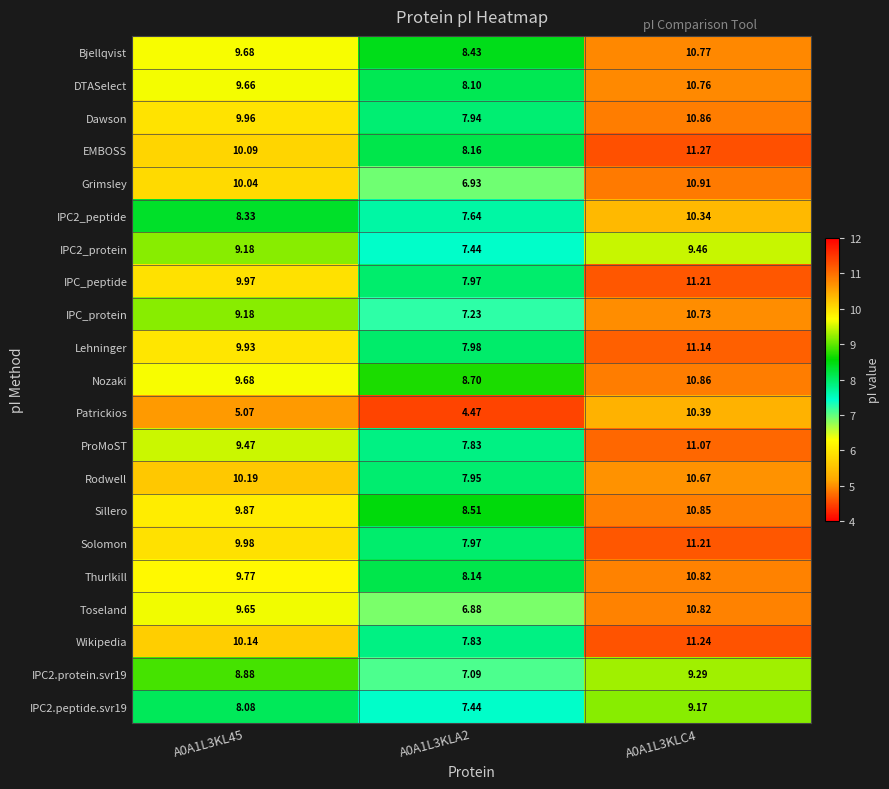

How many series are shown in this chart?

21